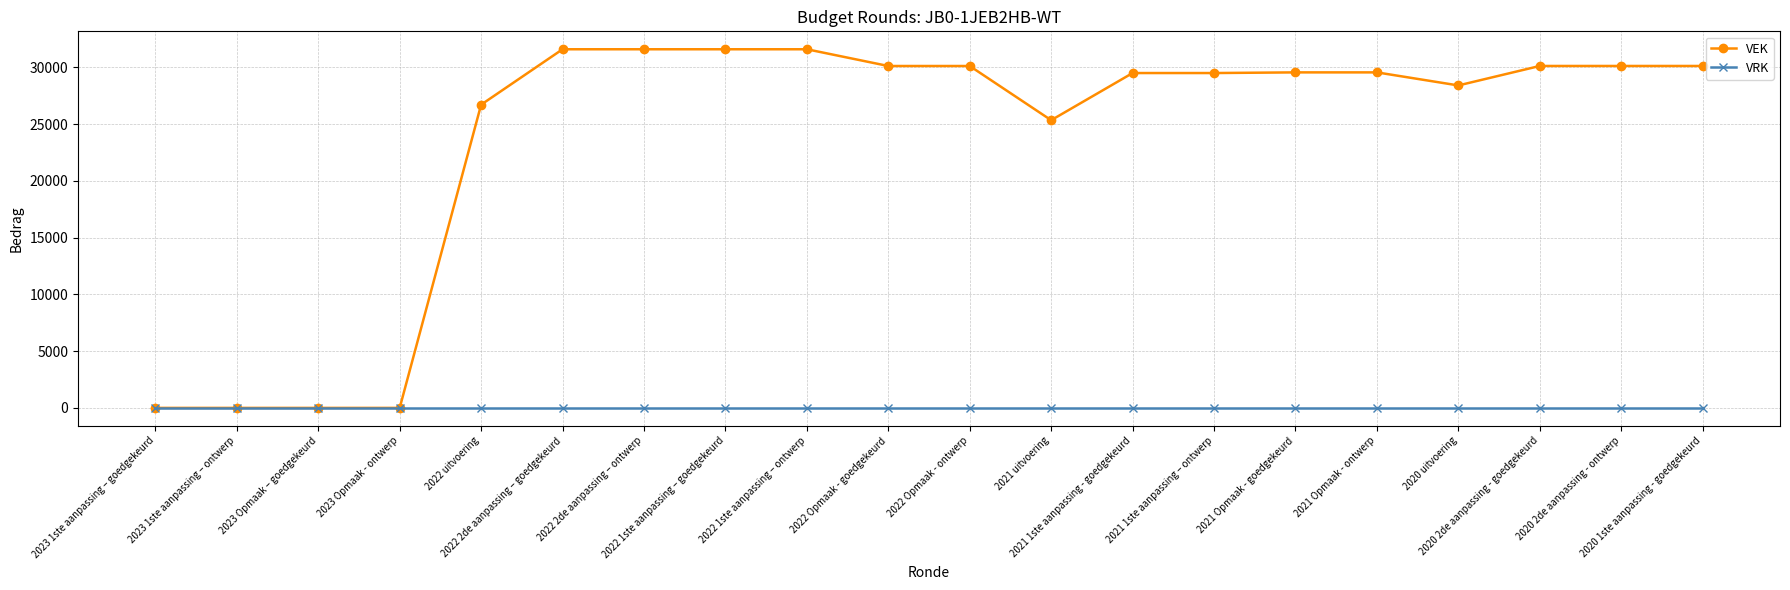

The value of VRK at 2023 Opmaak - ontwerp is 0. True or false?

True